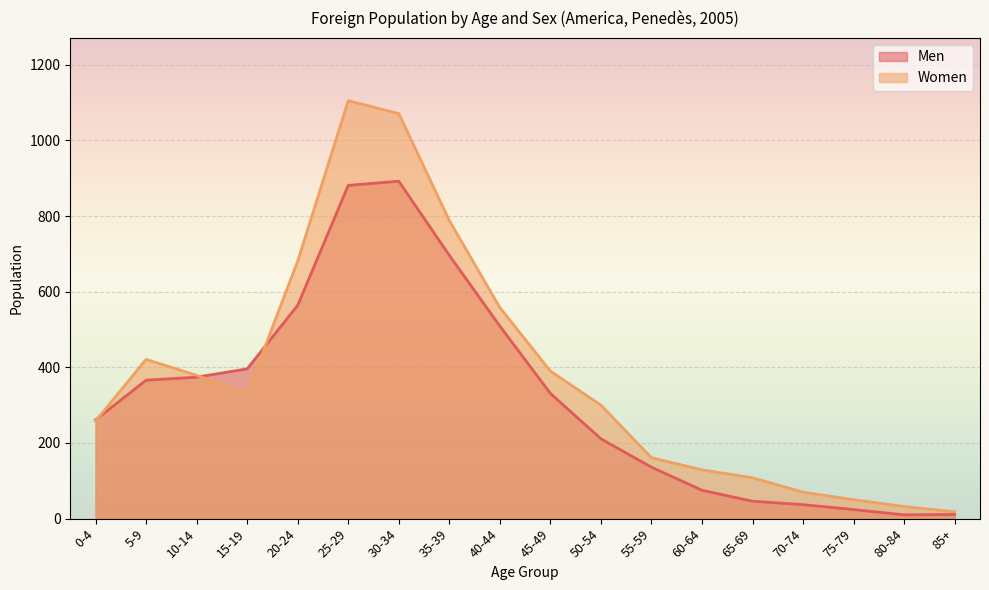

What is the spread (max minus min) of values at 85+?

7